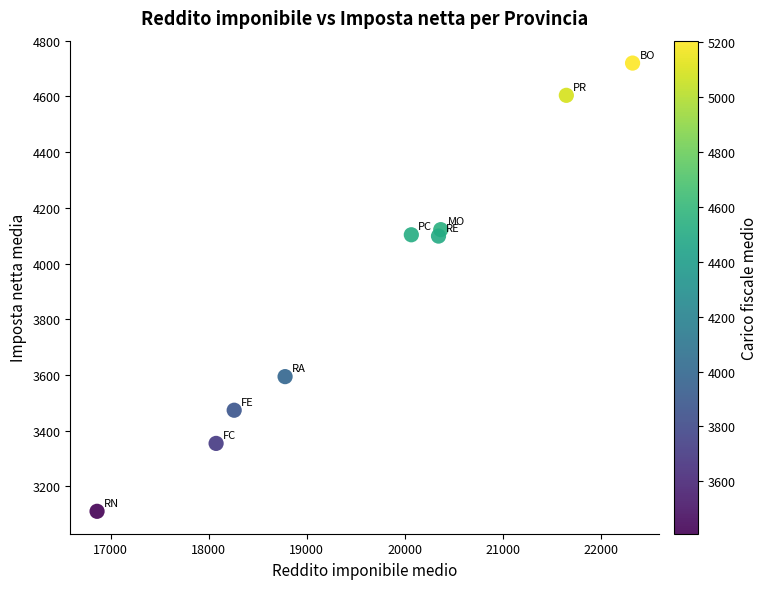

What is the range of Y values (max minus min)?

1609.7